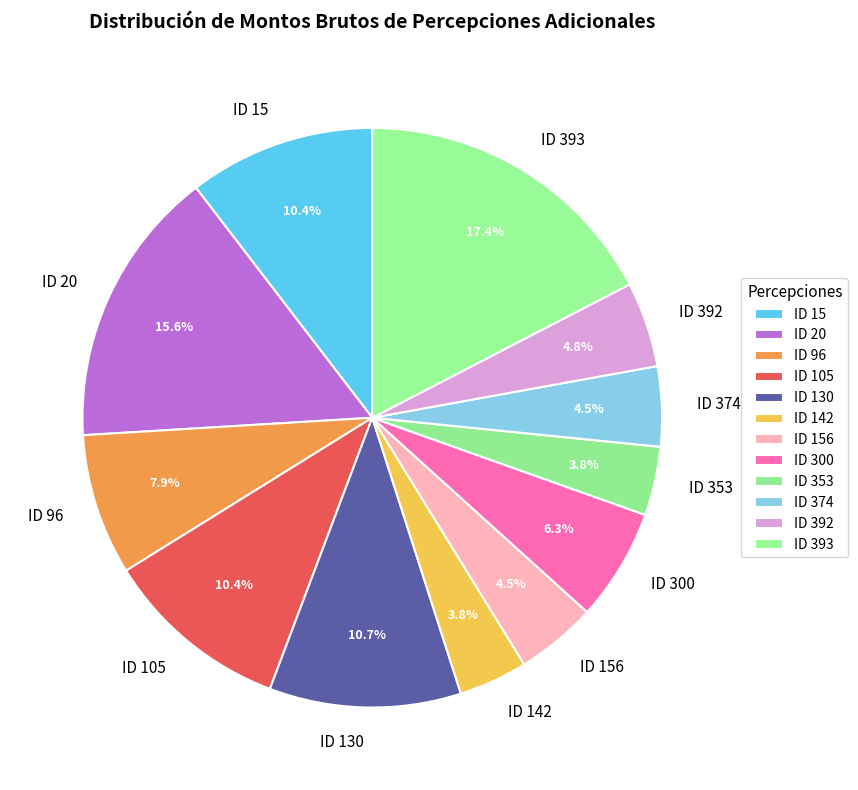

True or false: ID 392 accounts for 5% of the total.

True